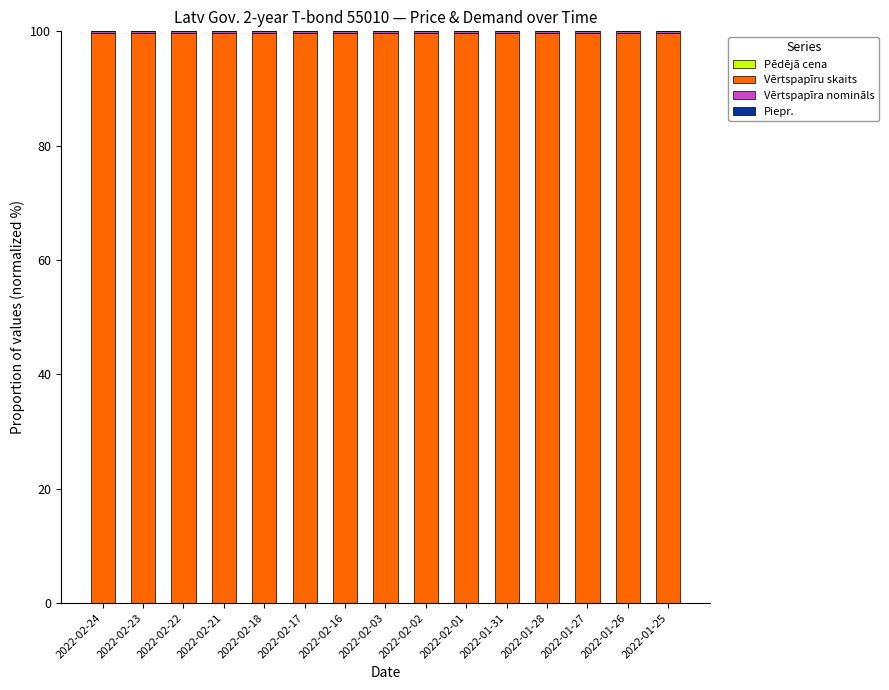

How many distinct data groups are displayed?

4